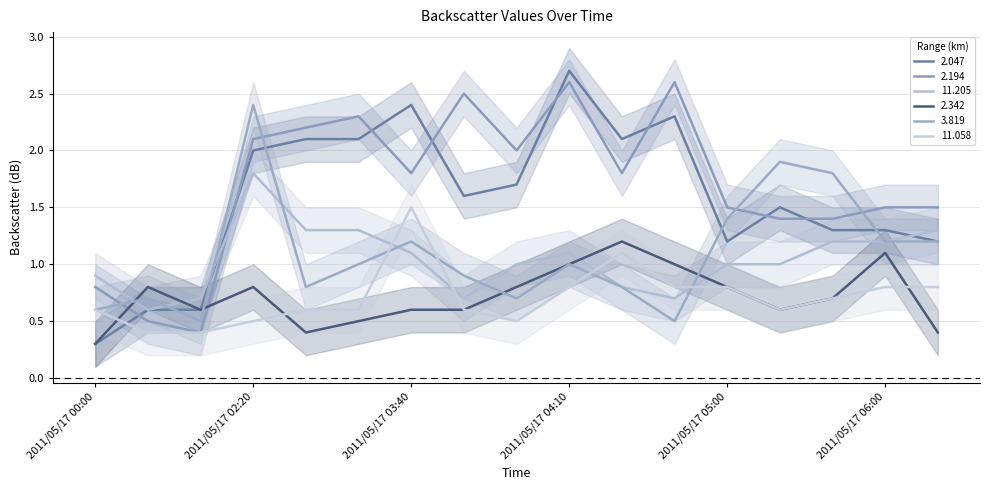

True or false: 2.194 and 11.058 intersect in this chart.

False